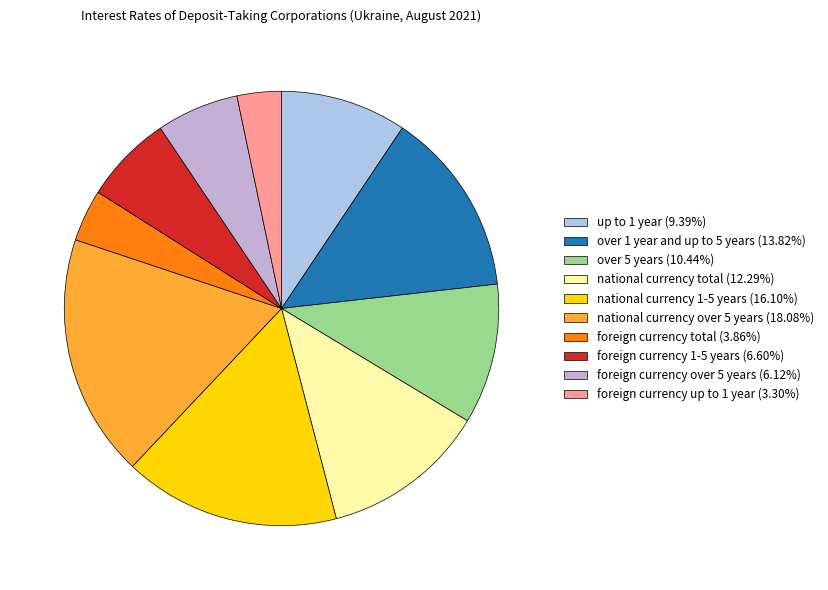

What portion of the pie excludes foreign currency over 5 years?

93.9%